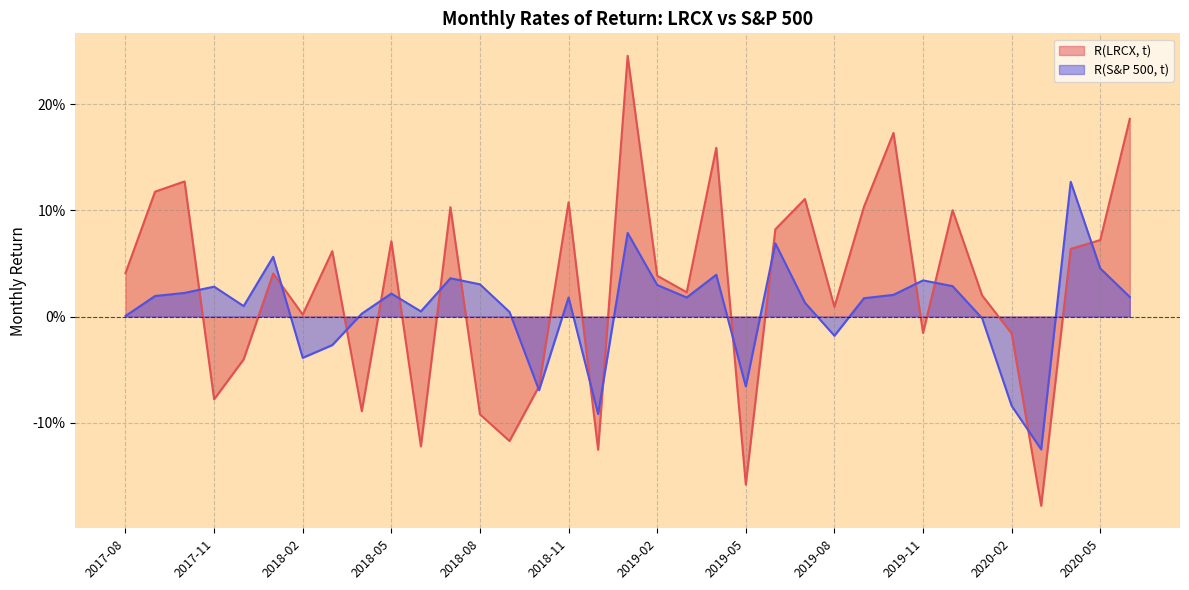

True or false: R(S&P 500, t) has a value of 0.0 at 2017-11.

False